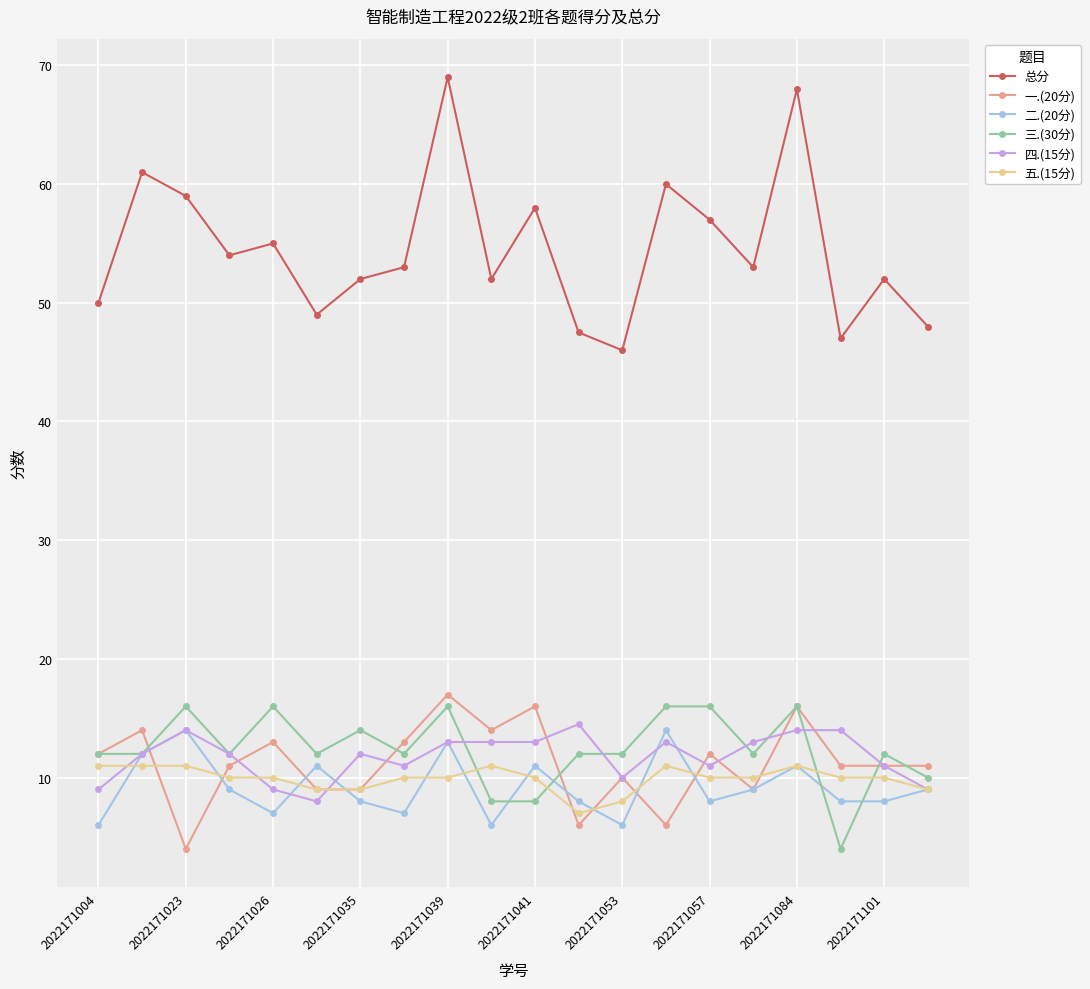

Which series has the largest total across all categories?

总分